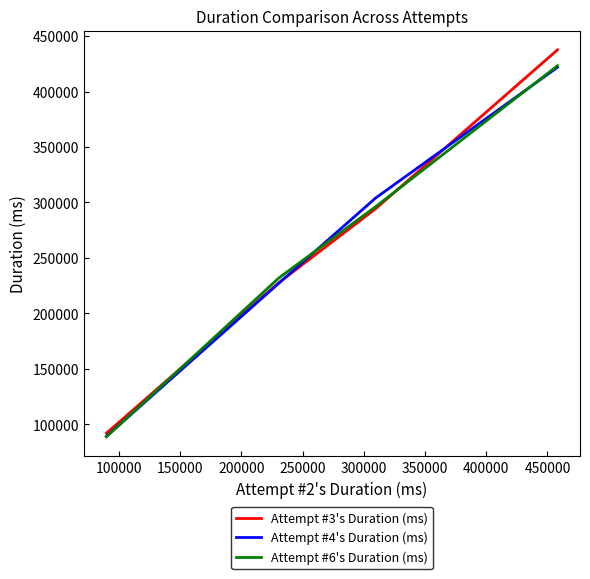

Which series has the largest range (max minus min)?

Attempt #3's Duration (ms)